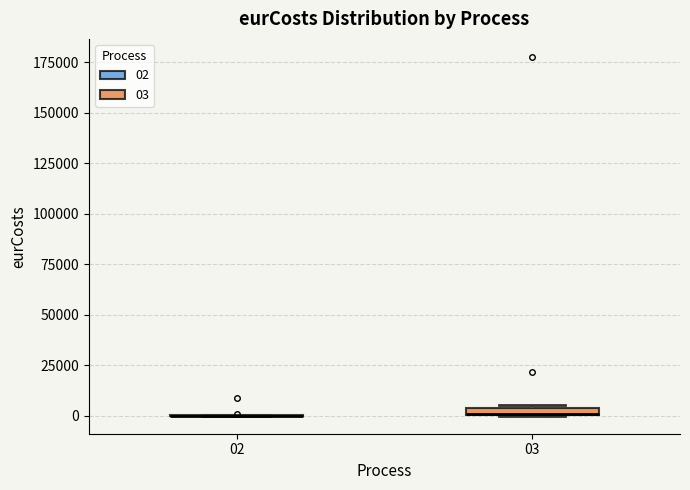

Where is the lower edge of the box at x = 03 on the y-axis? The values are not printed on the chart, so give them approximately, as read against the axis.

0